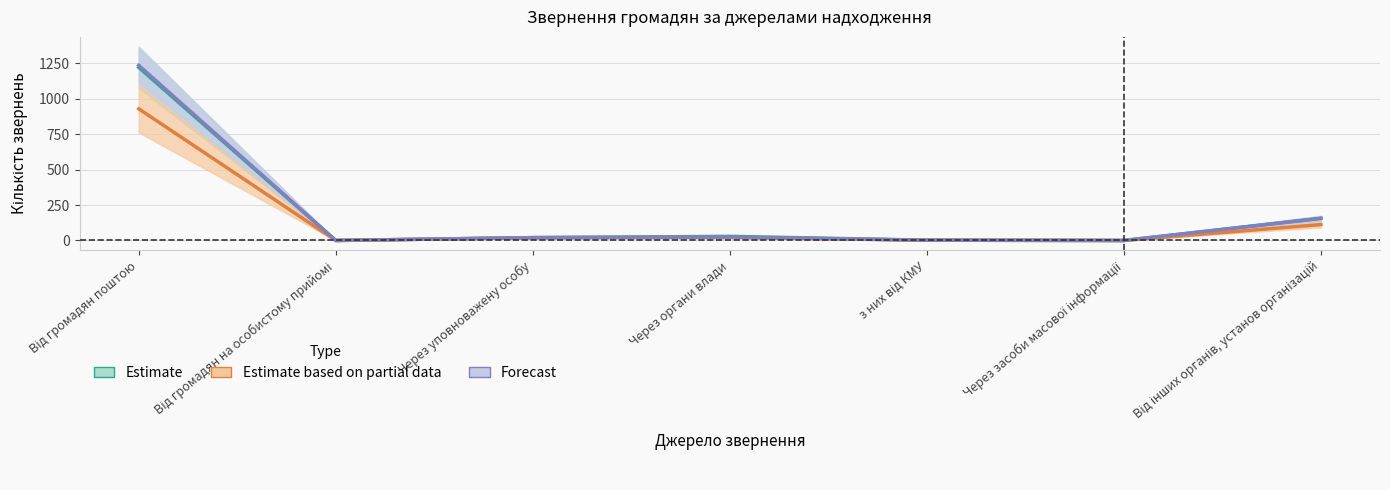

What is the difference between the maximum and minimum values in the Forecast series?

1234